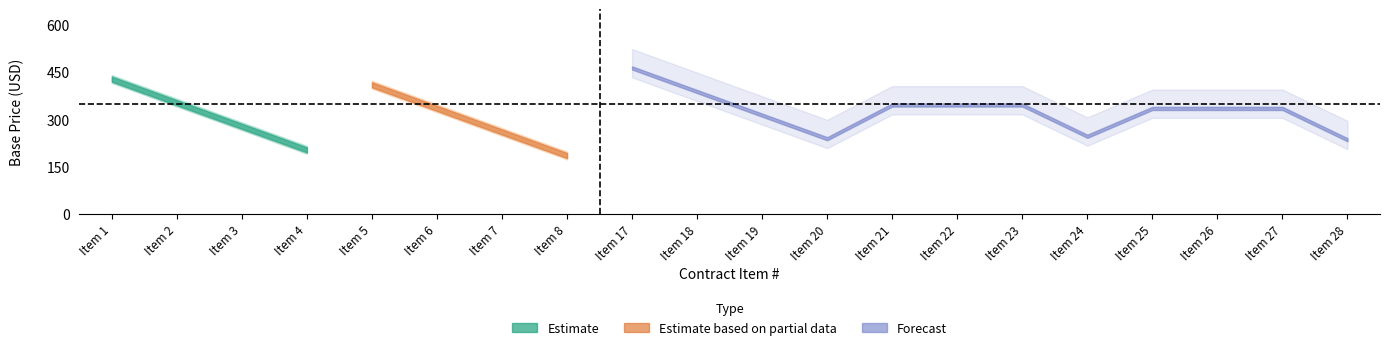

How many data points in Central_PennsboroPlant2_BASE are less than 346?

10